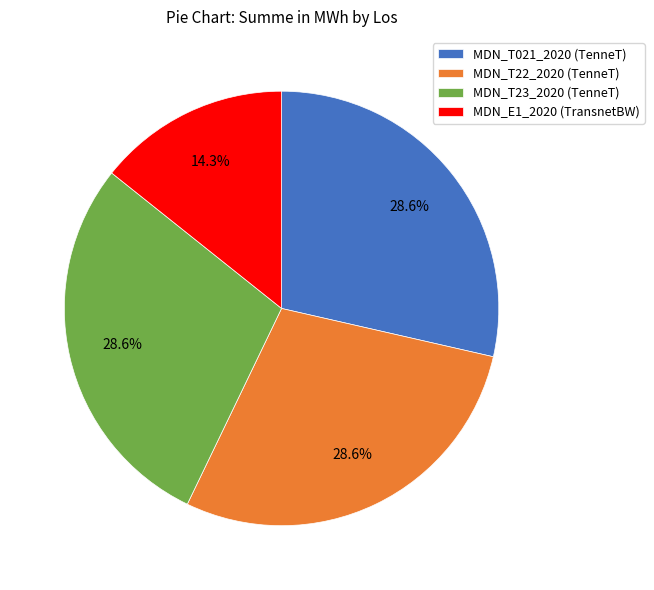

Does any single category account for the majority?

No